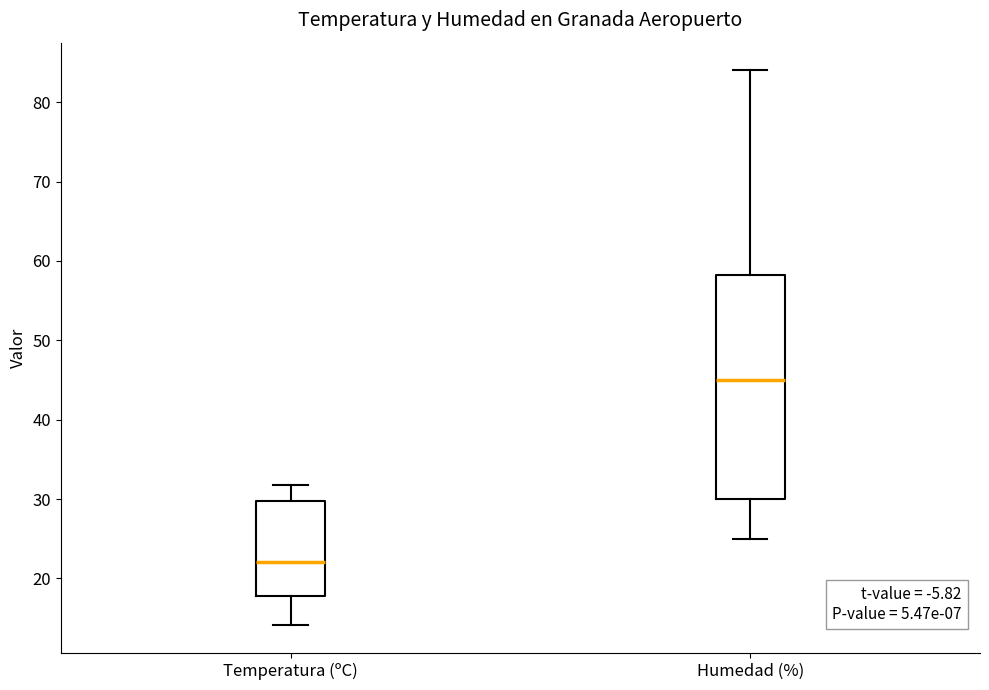

Reading left to right, transcribe this box plot: for each box, give where its median line is, the range the box spans, and where its two whiskers end, as read against the y-axis. The values are not printed on the chart, so give them approximately, as read against the axis.

Temperatura (ºC): median 22, box 18 to 30, whiskers 14 to 32
Humedad (%): median 45, box 30 to 58, whiskers 25 to 84